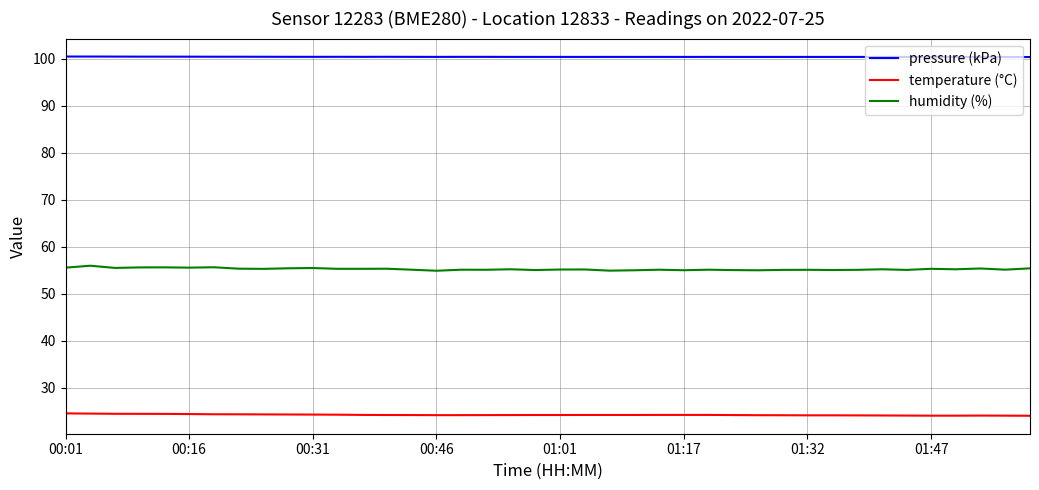

Which series has the widest spread of values?

humidity (%)